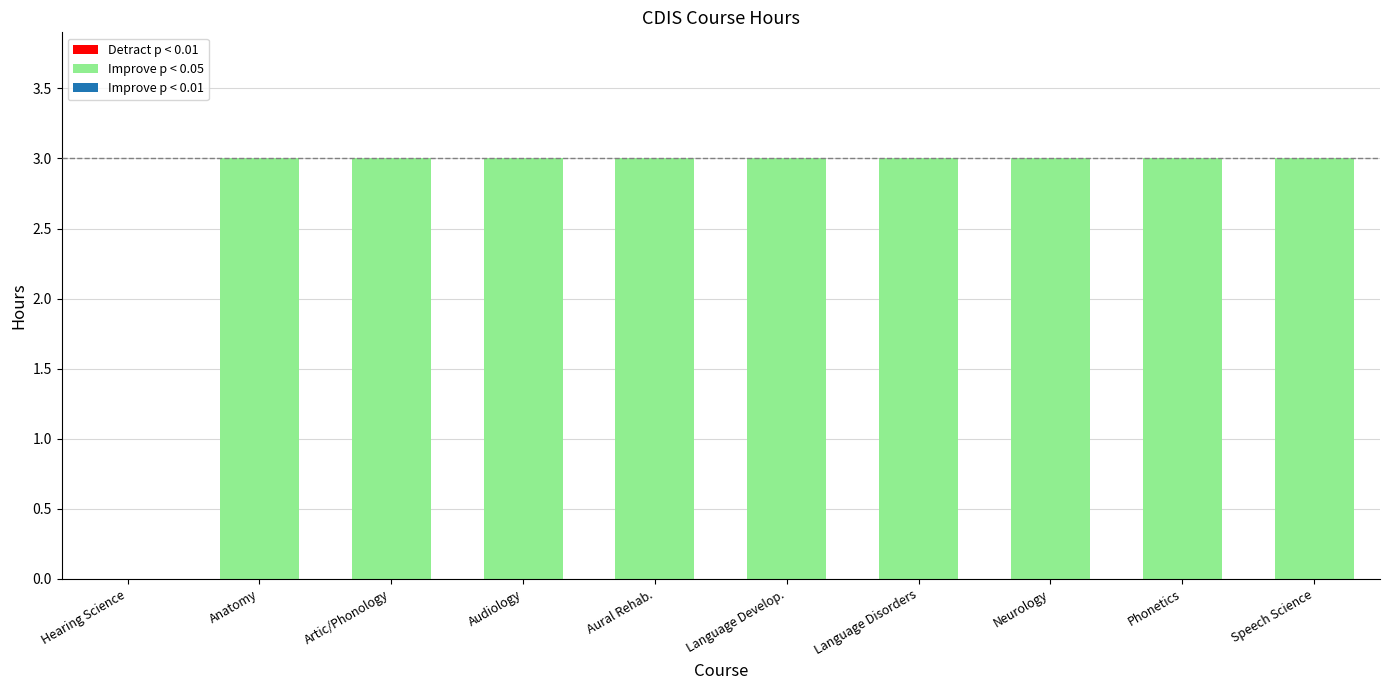

What is the sum of all values?

27